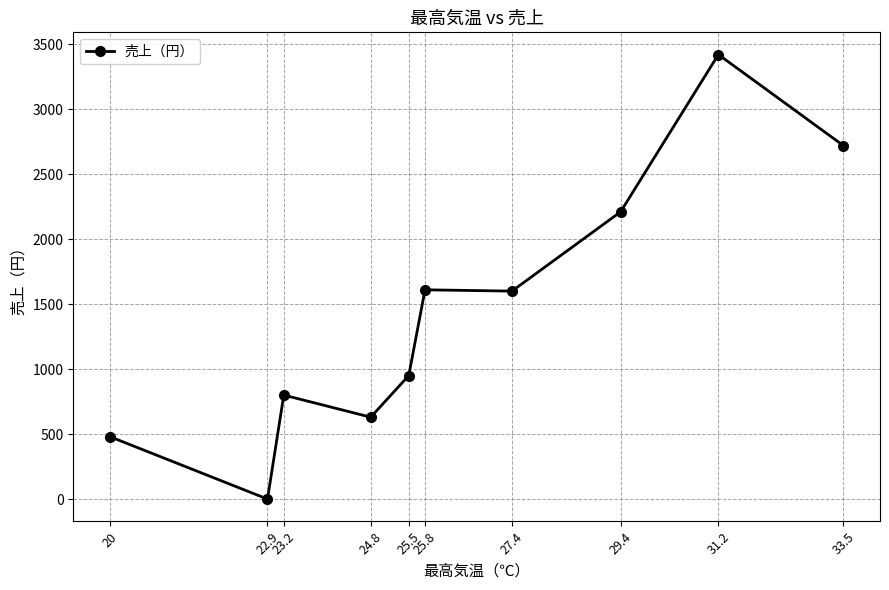

What is the average value?

1442